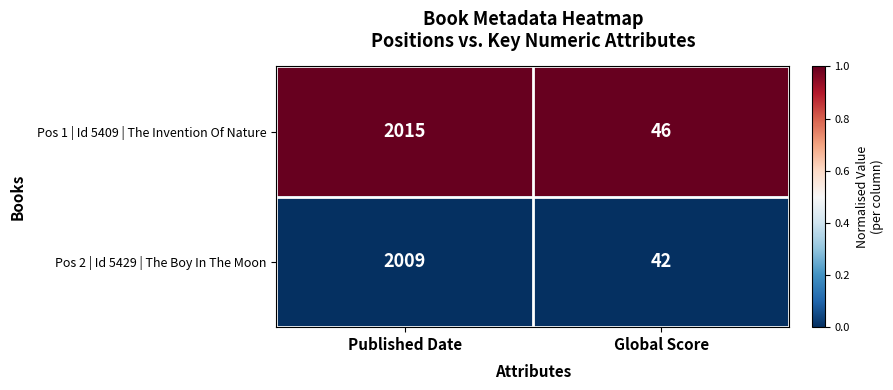

Reading left to right, extract all data points from this chart.

Pos 1 | Id 5409 | The Invention Of Nature: Published Date=2015	Global Score=46
Pos 2 | Id 5429 | The Boy In The Moon: Published Date=2009	Global Score=42